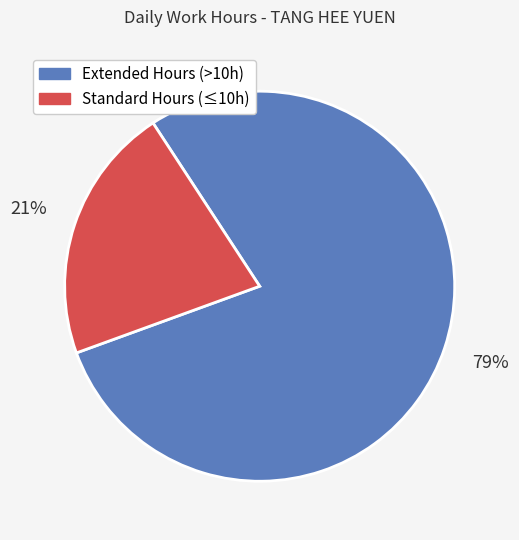

Does any single category account for the majority?

Yes